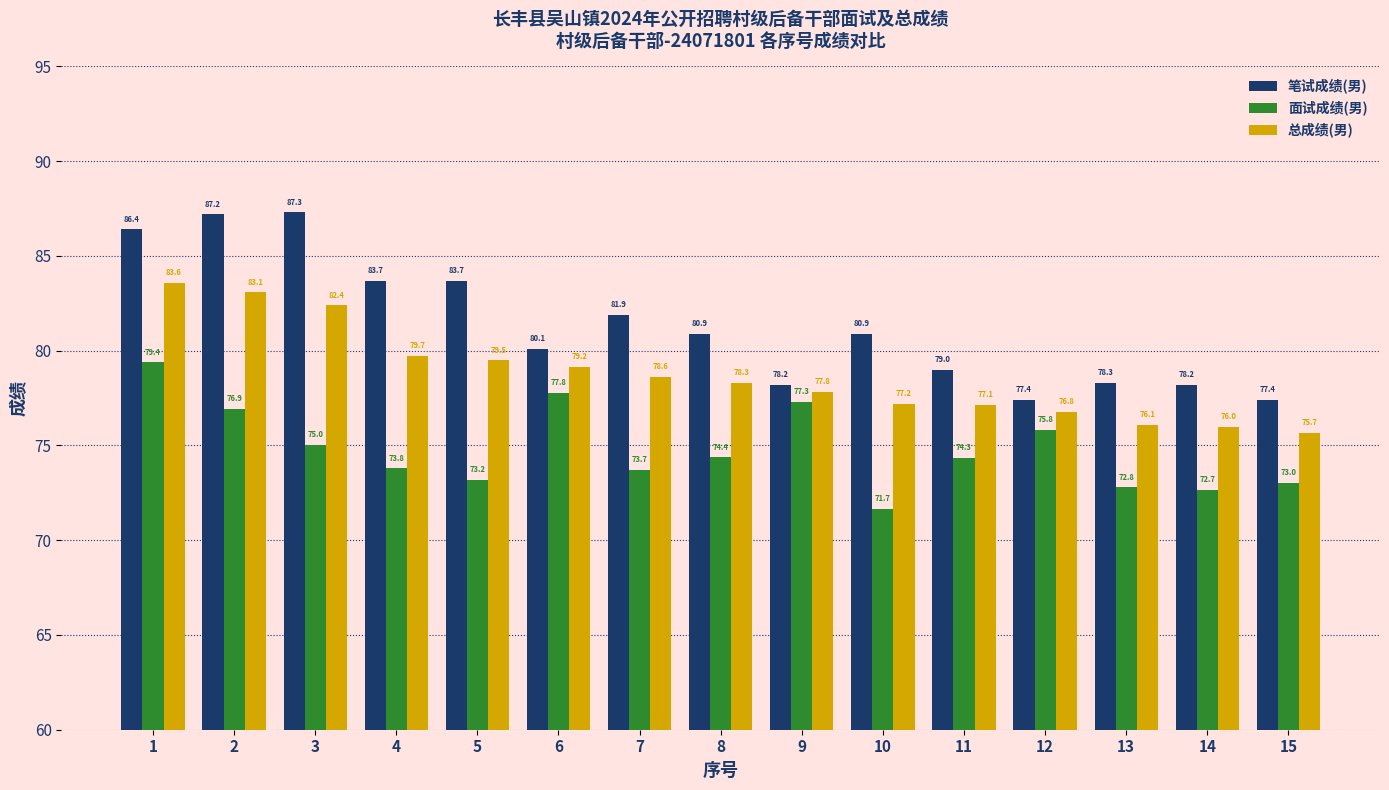

What is the value of the 笔试成绩(男) bar at the 1st from the left?

86.4